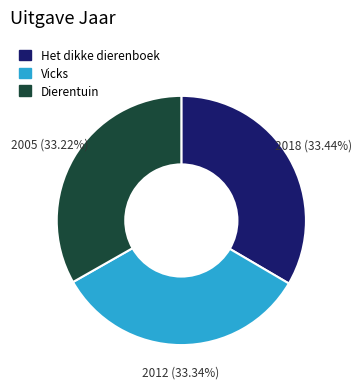

What is the ratio of the value at Vicks to the value at Dierentuin?

1.0